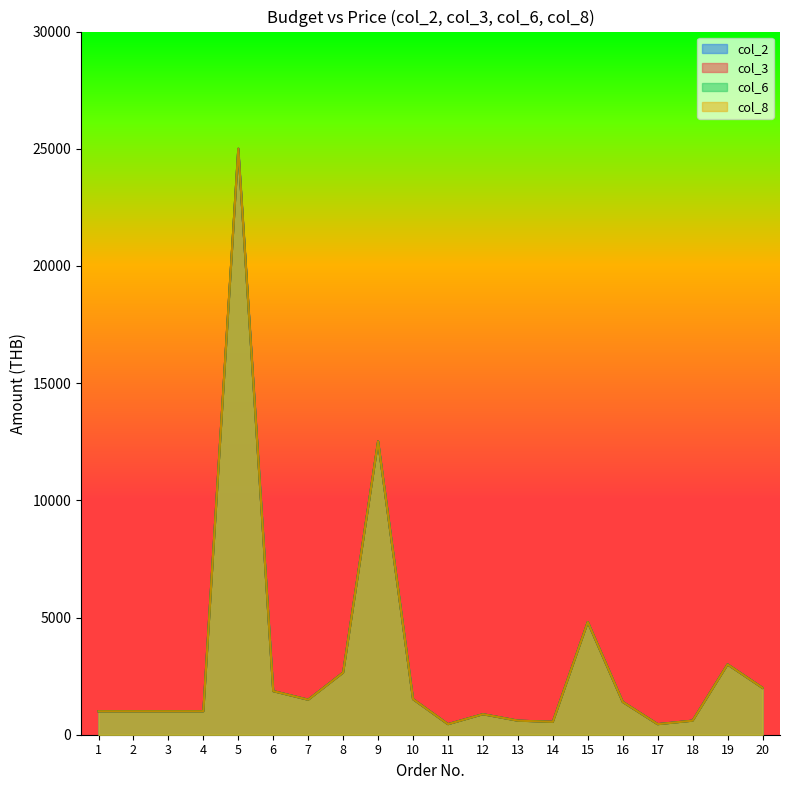

How many lines are shown in the chart?

4